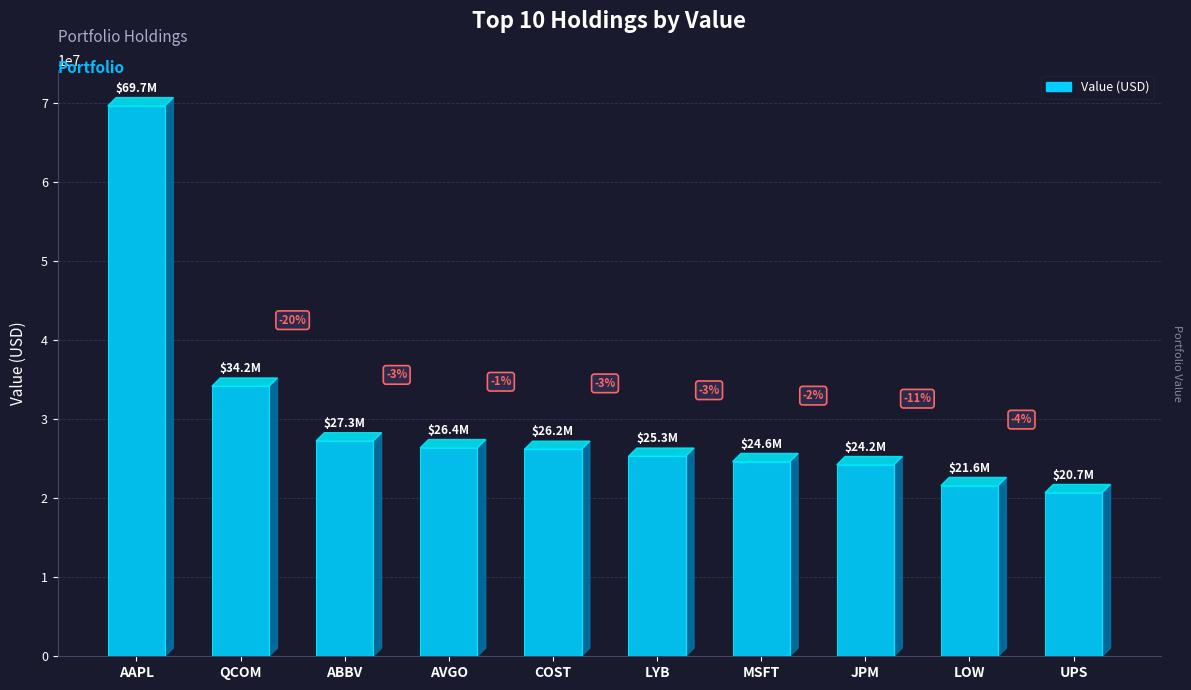

List the labels in order of value, smallest first.

UPS, LOW, JPM, MSFT, LYB, COST, AVGO, ABBV, QCOM, AAPL